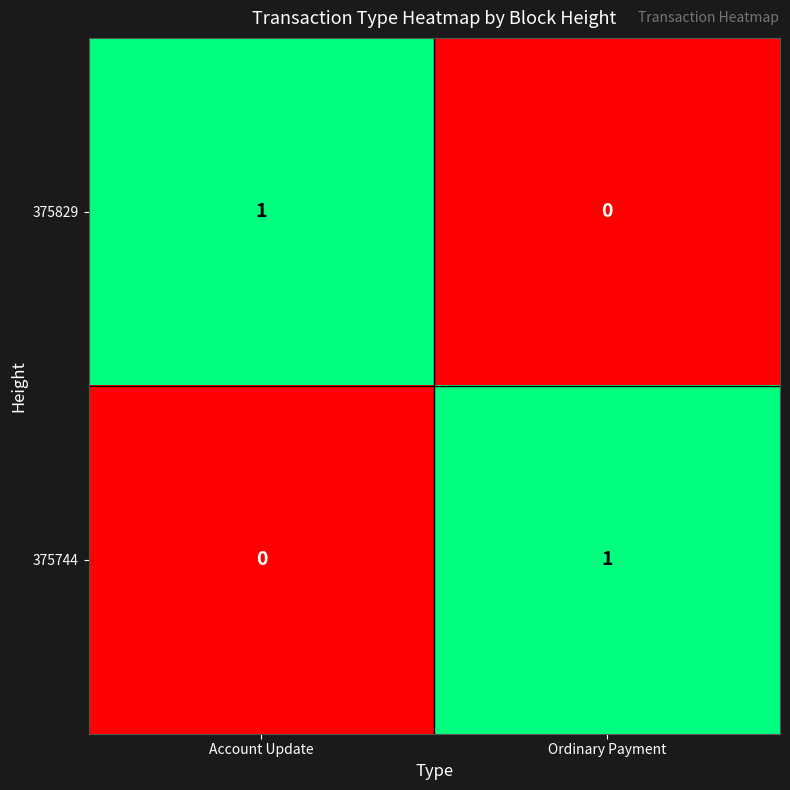

At which label is 375744 closest to 0?

Account Update